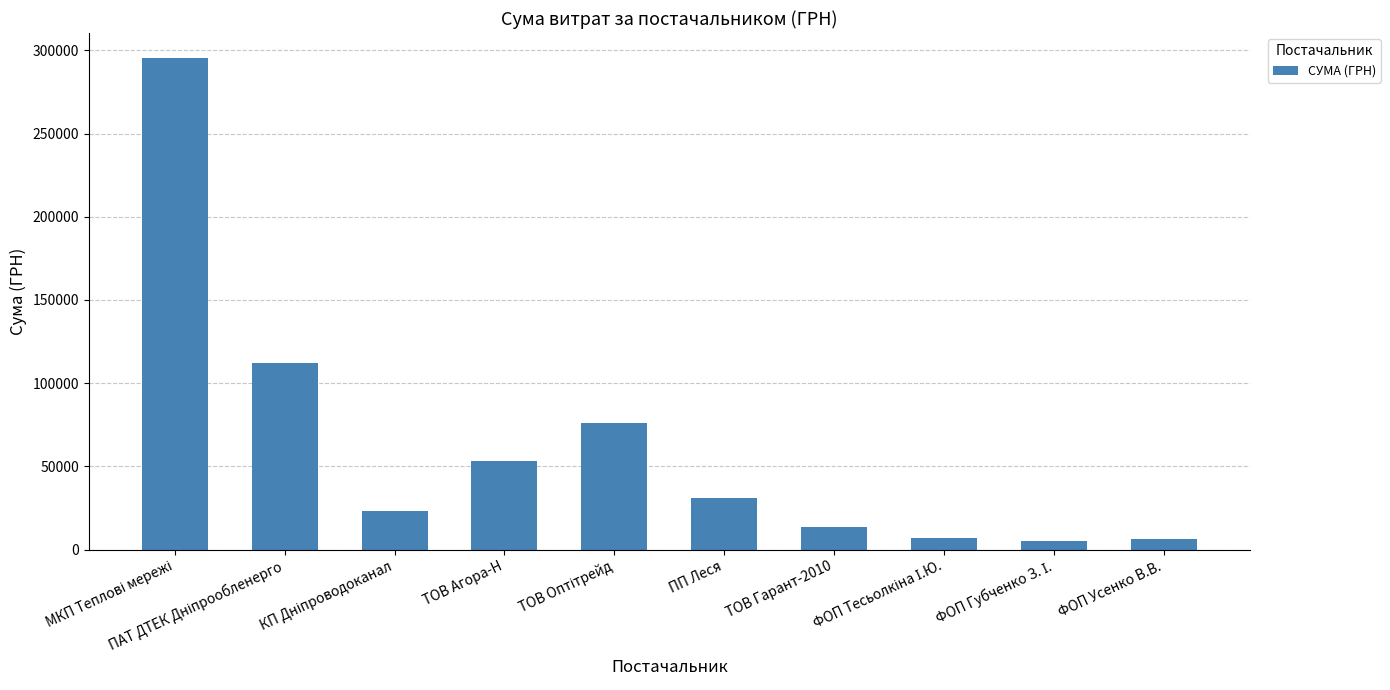

What value does the data have at ТОВ Агора-Н?

53028.9